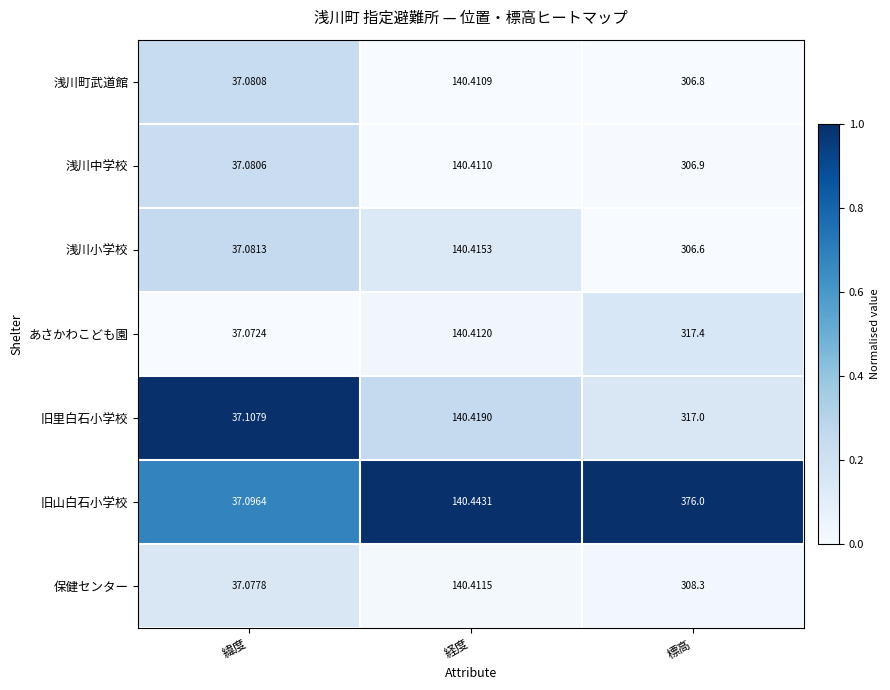

Between 経度 and 標高, which series saw the biggest shift?

旧山白石小学校